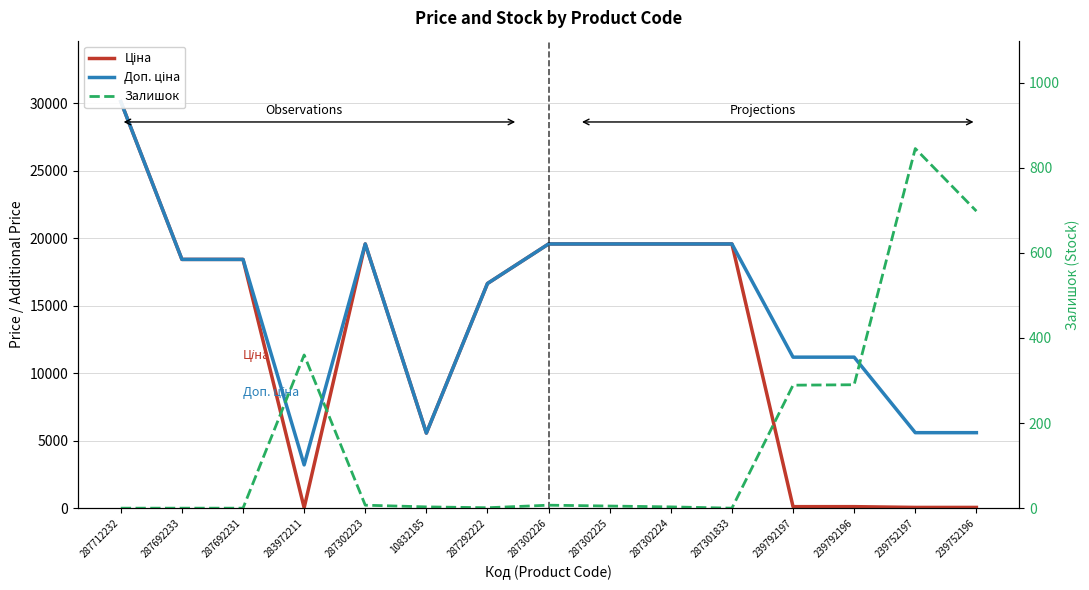

What is the total value across all series at 287692233?

36841.7